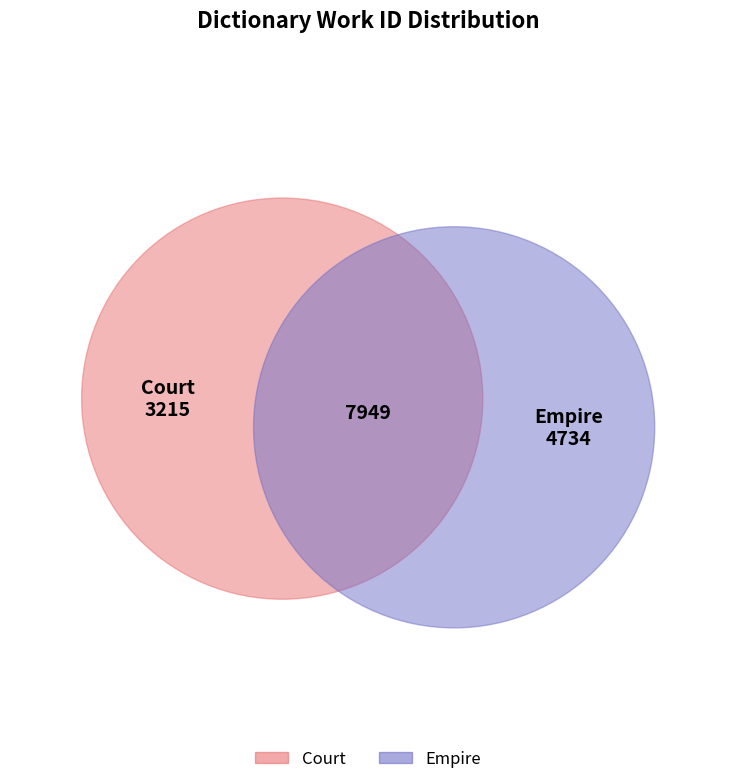

What is the change in value from Court to Empire?

+1519